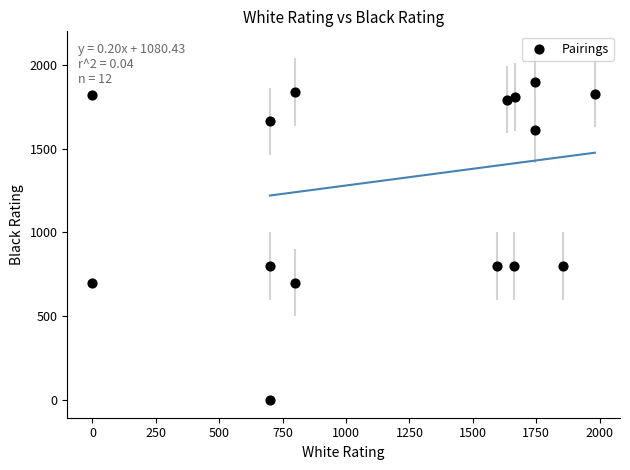

What is the range of Y values (max minus min)?

1894